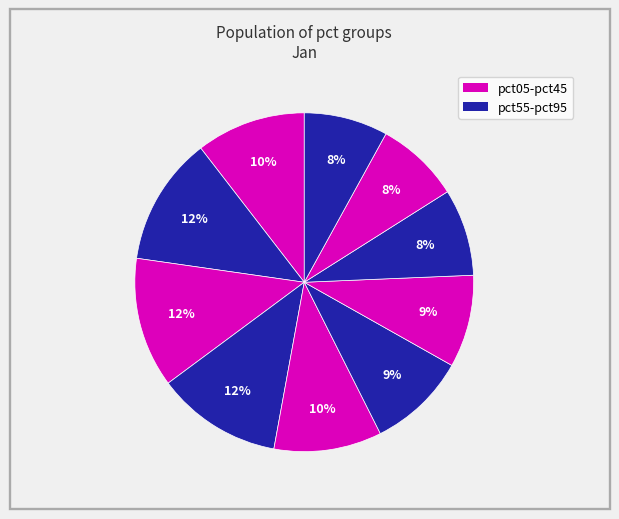

How many segments does this pie chart have?

10